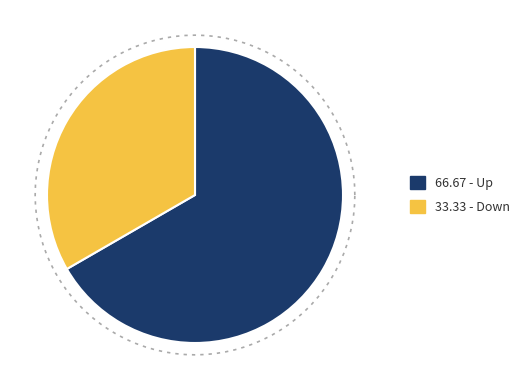

Rank the categories by value from lowest to highest.

down, up